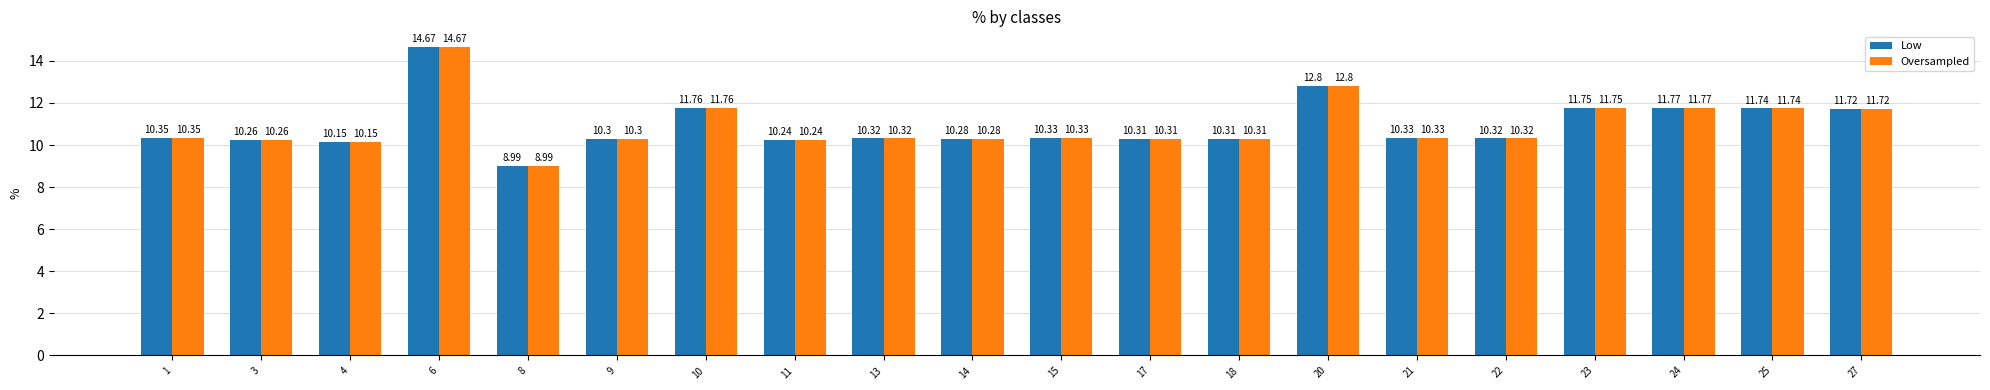

At which category is the sum across all series the highest?

6